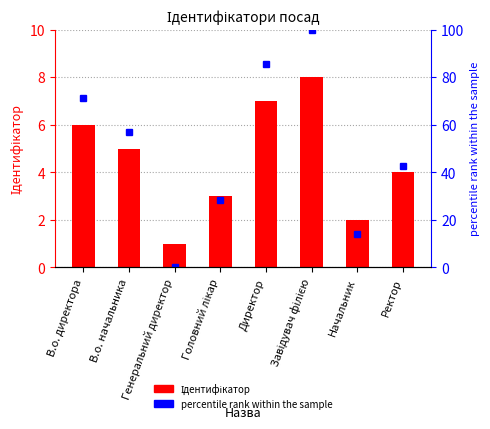

What is the difference between the maximum and minimum values in the Ідентифікатор series?

7.0